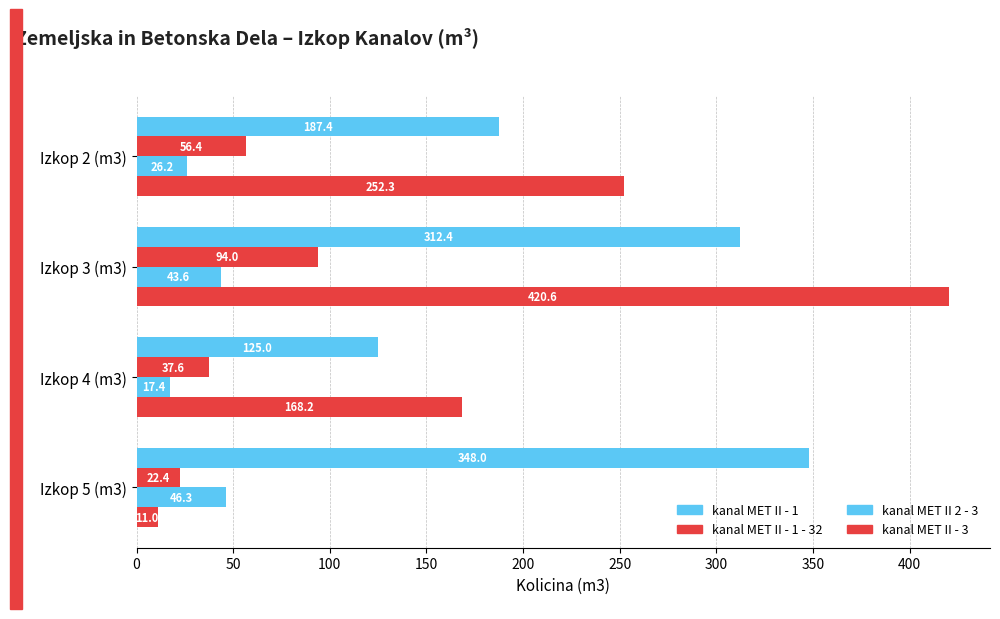

Reading left to right, list all the values displayed in this chart.

kanal MET II - 1: 187.4	312.4	125.0	348.0
kanal MET II - 1 - 32: 56.4	94.0	37.6	22.4
kanal MET II 2 - 3: 26.2	43.6	17.4	46.3
kanal MET II - 3: 252.3	420.6	168.2	11.0